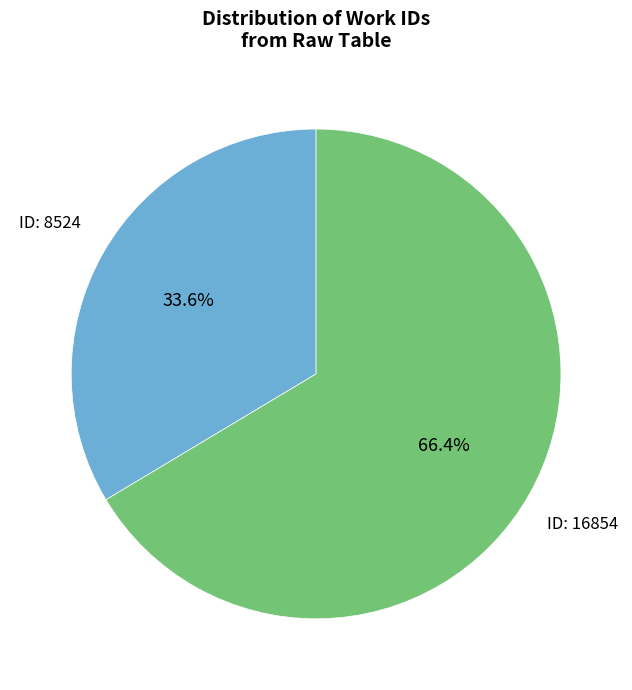

Count the number of slices in the pie.

2